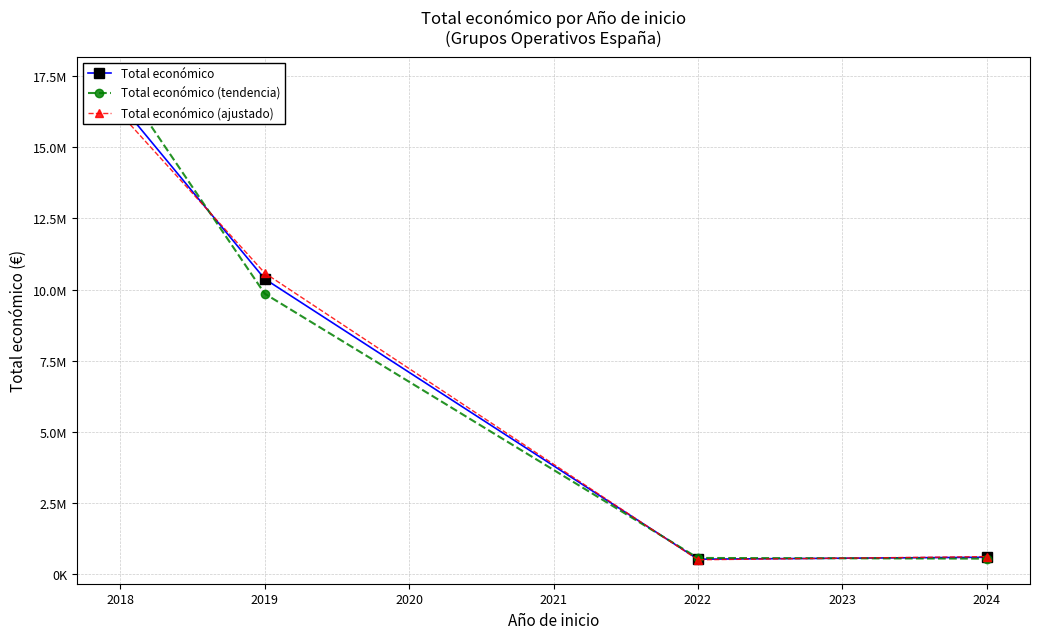

How many categories are shown in the chart?

4